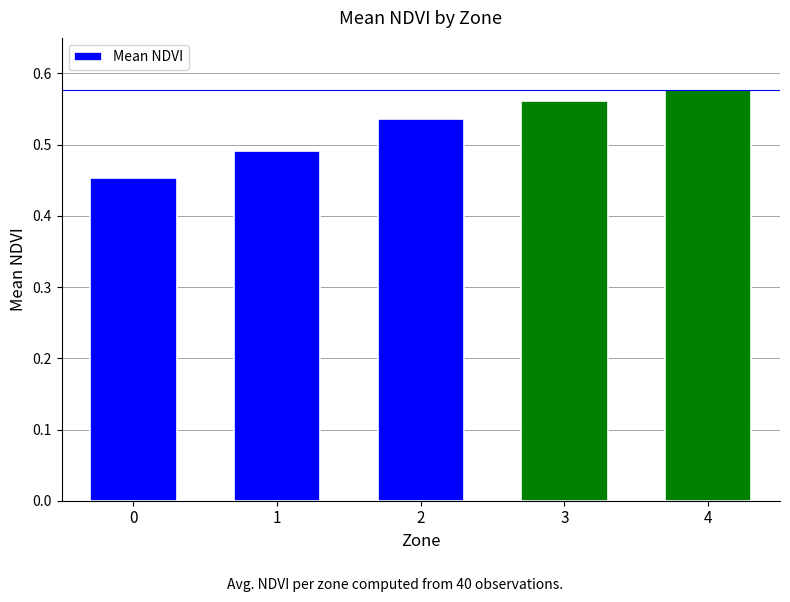

Does the chart contain stacked bars?

No